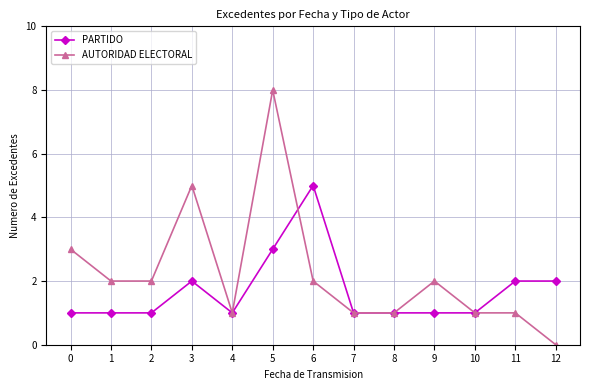

Reading left to right, extract all data points from this chart.

PARTIDO: 1	1	1	2	1	3	5	1	1	1	1	2	2
AUTORIDAD ELECTORAL: 3	2	2	5	1	8	2	1	1	2	1	1	0